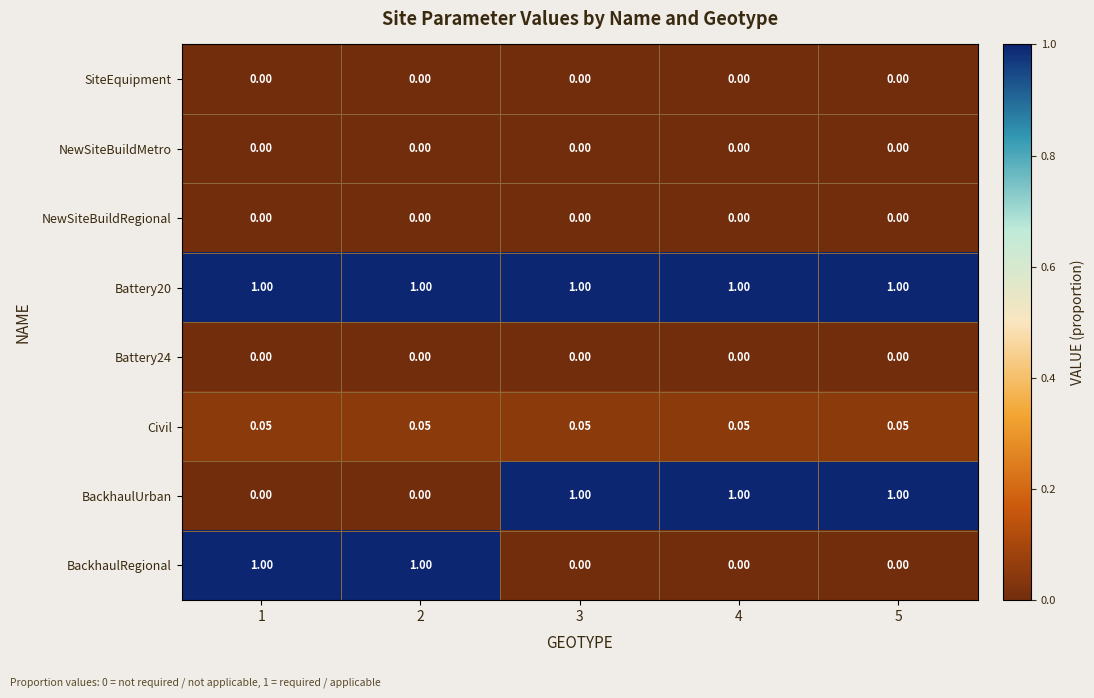

Is the value of Battery20 at 4 greater than the value of NewSiteBuildRegional at 5?

Yes